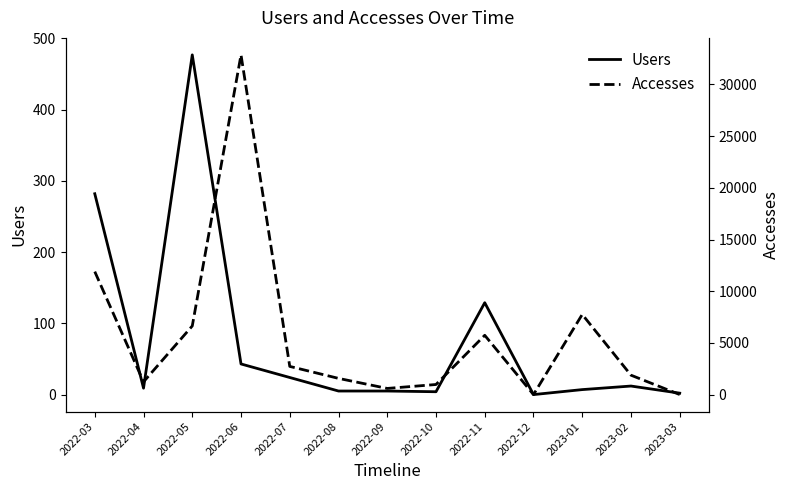

What is the label of the 8th point from the right?

2022-08